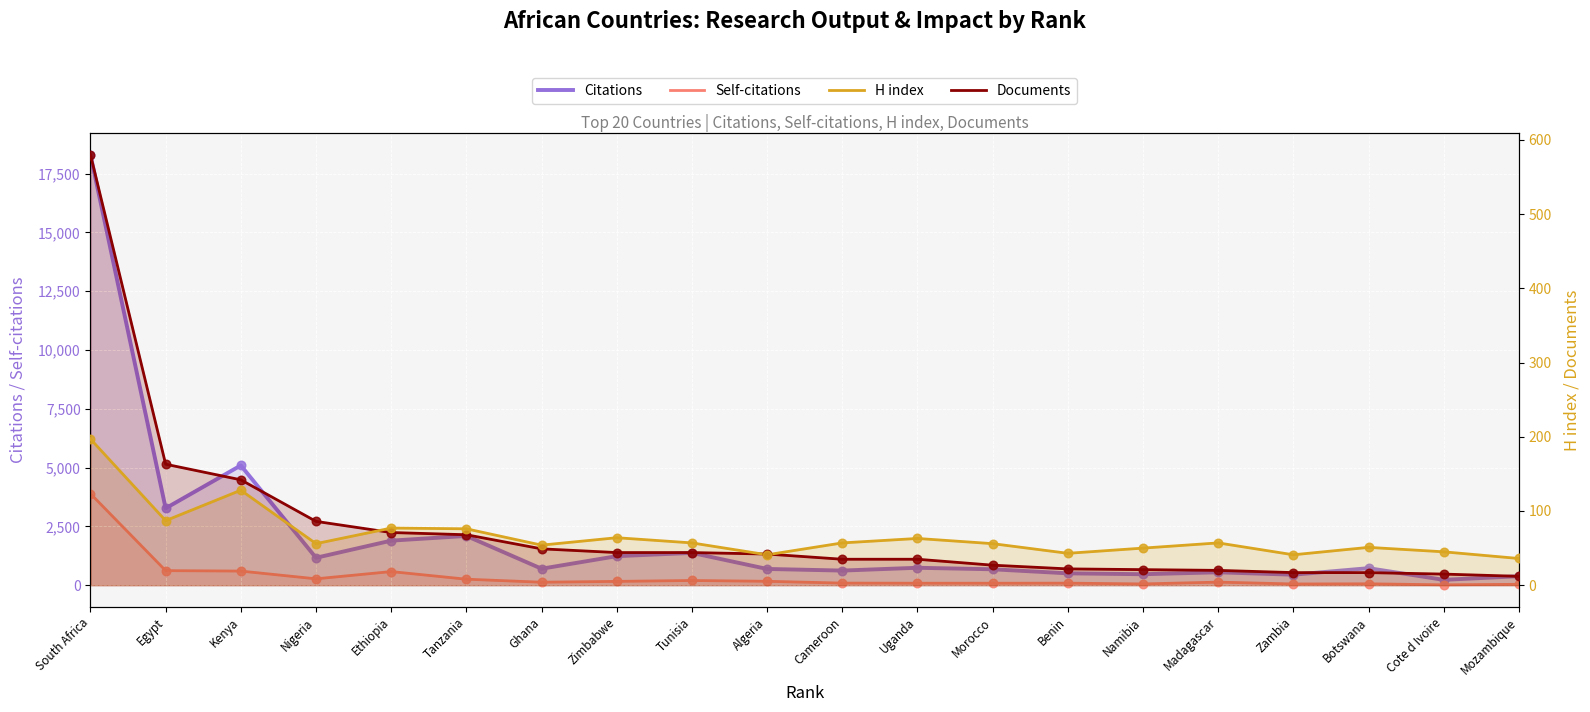

Which series reaches the maximum Y coordinate?

Citations